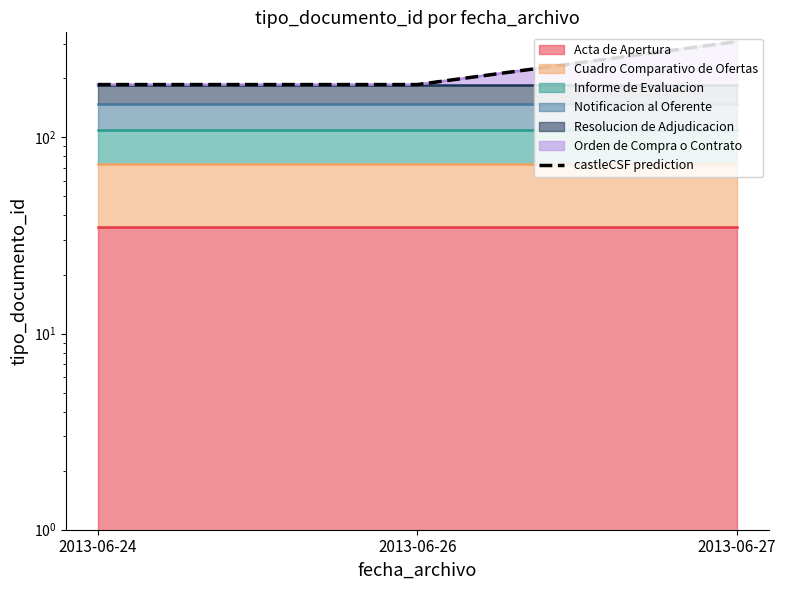

List the labels in order of value, largest first.

2013-06-27, 2013-06-24, 2013-06-26